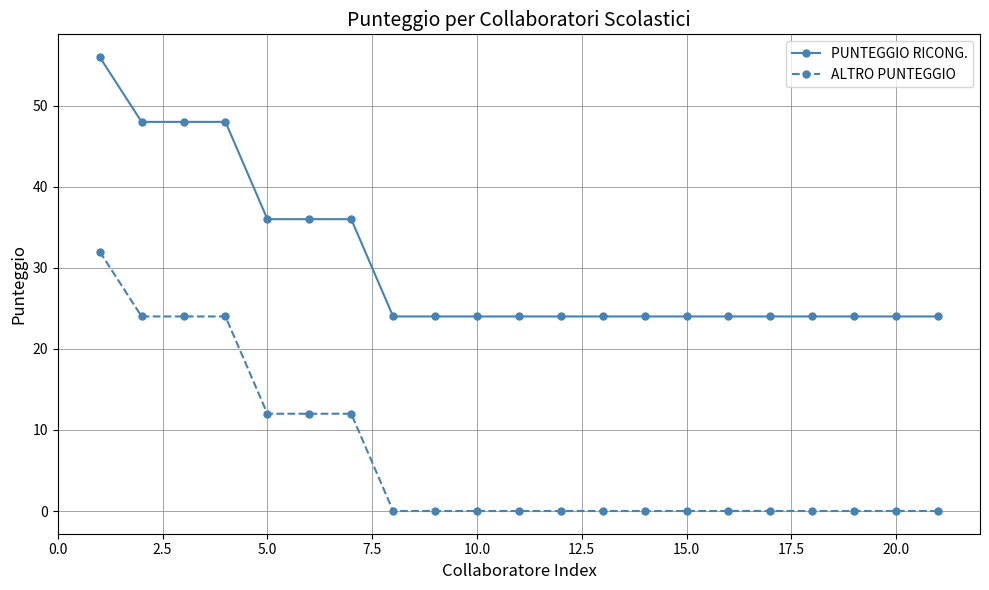

True or false: ALTRO PUNTEGGIO and PUNTEGGIO RICONG. cross at least once.

False